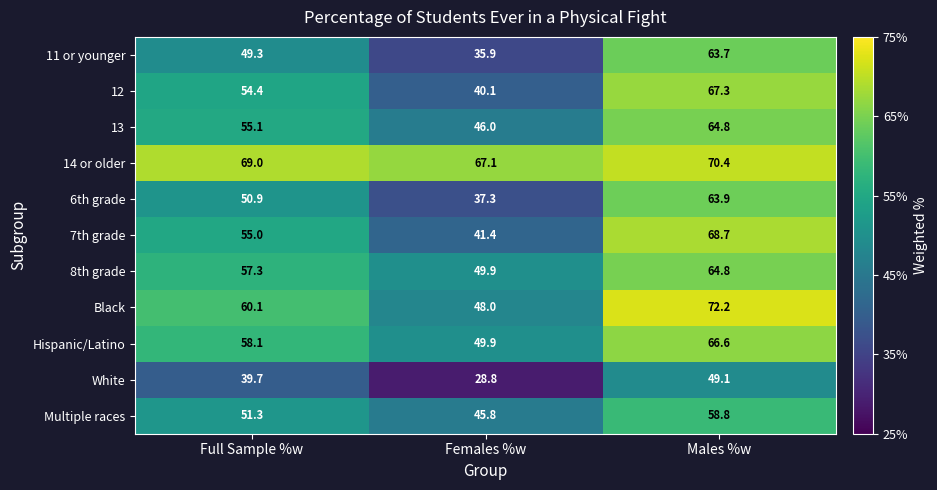

What is the difference between the highest and lowest values at Males %w?

23.1